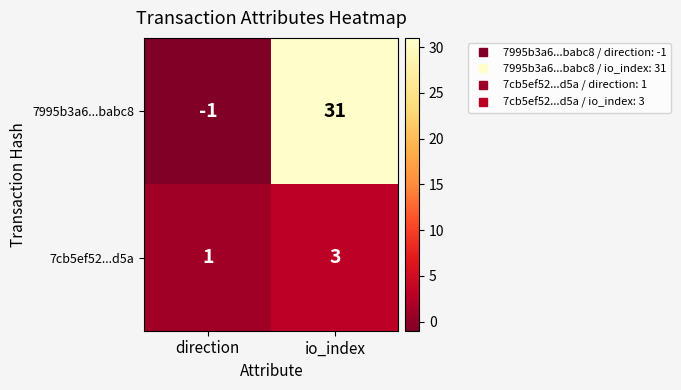

At how many categories does at least one series exceed 4?

1